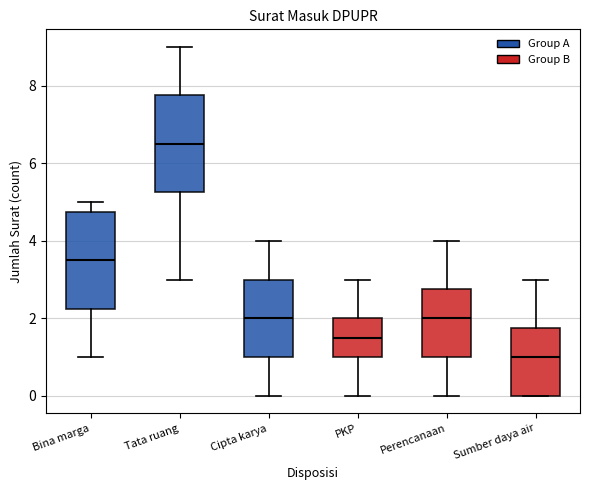

Reading left to right, transcribe this box plot: for each box, give where its median line is, the range the box spans, and where its two whiskers end, as read against the y-axis. The values are not printed on the chart, so give them approximately, as read against the axis.

Bina marga: median 3.6, box 2.2 to 4.8, whiskers 1.0 to 5.0
Tata ruang: median 6.6, box 5.2 to 7.8, whiskers 3.0 to 9.0
Cipta karya: median 2.0, box 1.0 to 3.0, whiskers 0.0 to 4.0
PKP: median 1.6, box 1.0 to 2.0, whiskers 0.0 to 3.0
Perencanaan: median 2.0, box 1.0 to 2.8, whiskers 0.0 to 4.0
Sumber daya air: median 1.0, box 0.0 to 1.8, whiskers 0.0 to 3.0